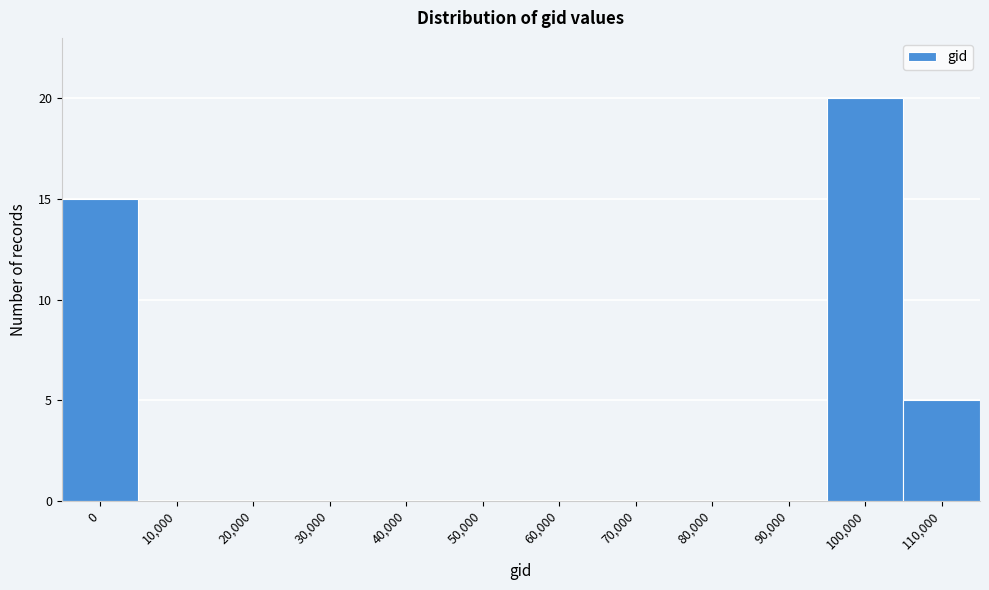

Reading left to right, transcribe all the data shown in this chart.

0=15	10,000=0	20,000=0	30,000=0	40,000=0	50,000=0	60,000=0	70,000=0	80,000=0	90,000=0	100,000=20	110,000=5